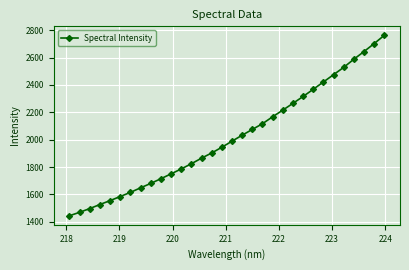

What is the difference between the maximum and minimum values?

1318.4